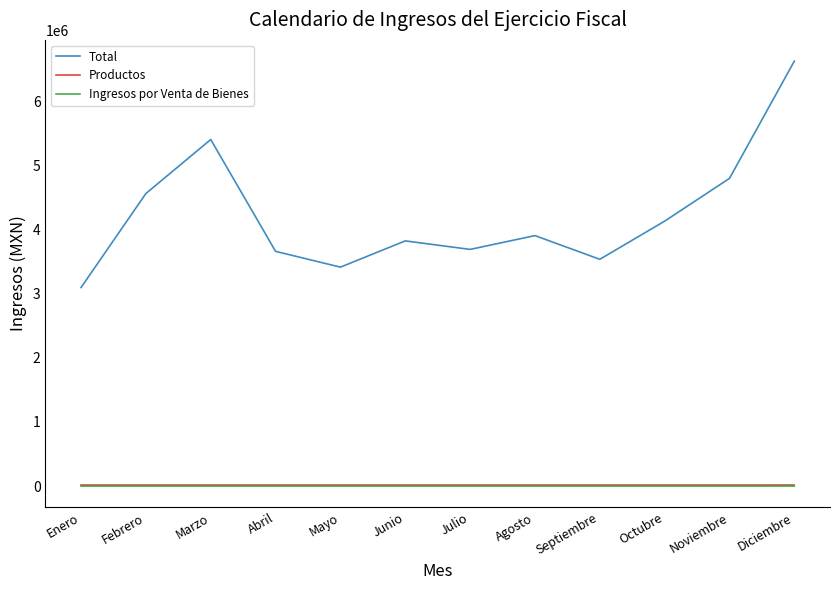

Which series has the widest spread of values?

Total